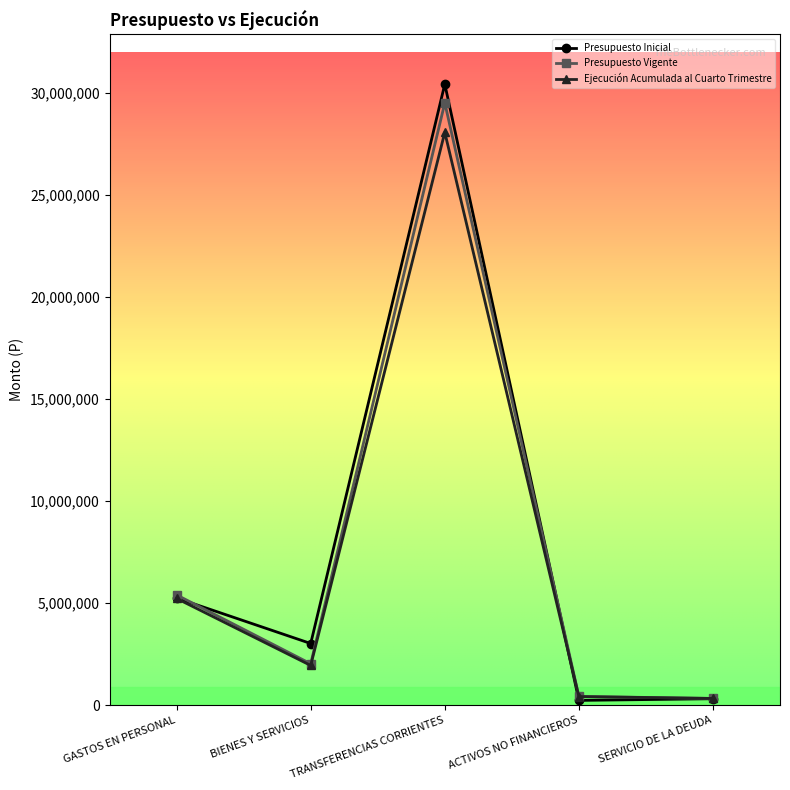

What is the approximate value of Presupuesto Inicial at GASTOS EN PERSONAL?

5256775